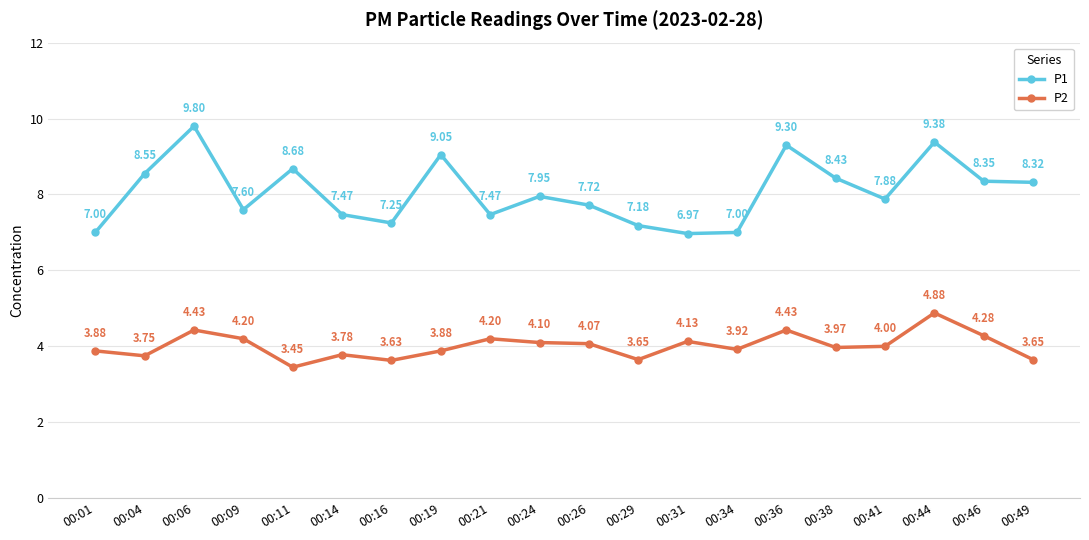

At how many categories does at least one series exceed 4?

20